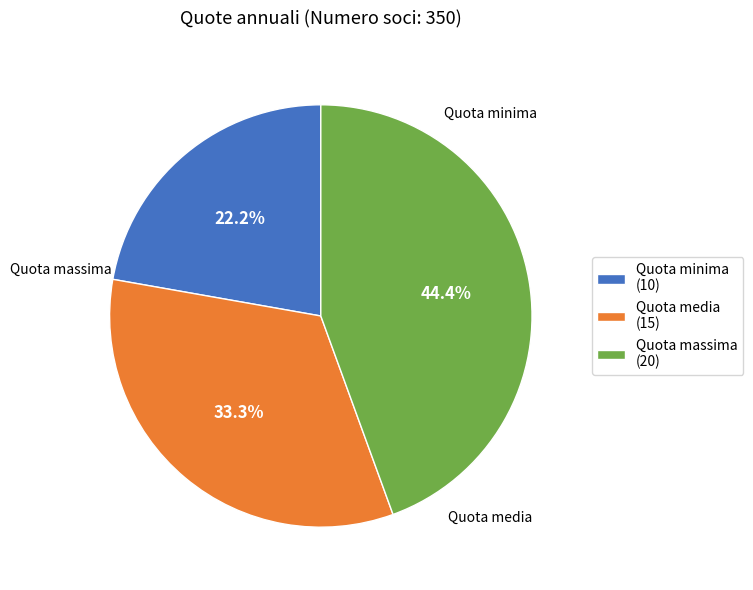

Does Quota massima account for over 50% of the chart?

No